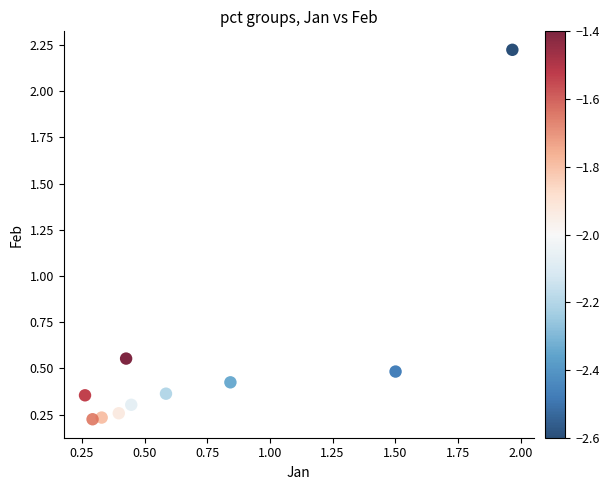

What is the range of Y values (max minus min)?

2.0